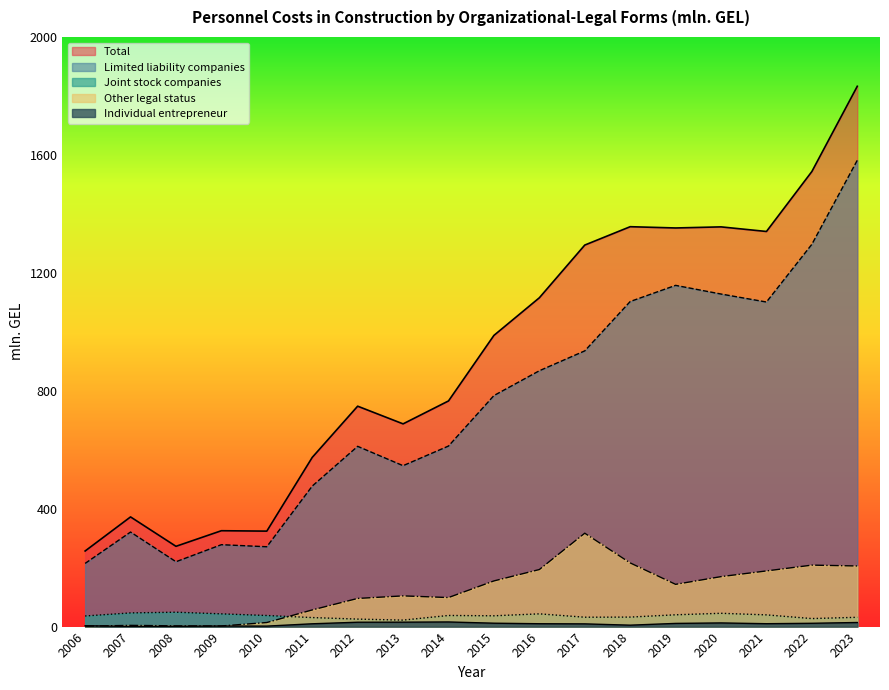

Which series has the largest total across all categories?

Total